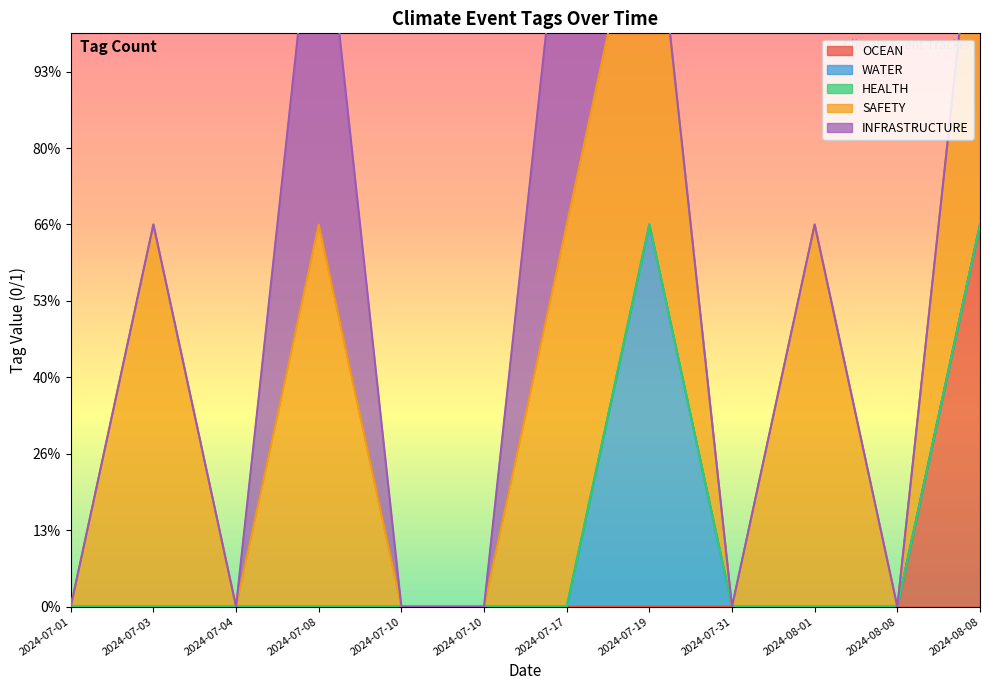

List the series in order of their peak value, lowest first.

HEALTH, OCEAN, WATER, SAFETY, INFRASTRUCTURE